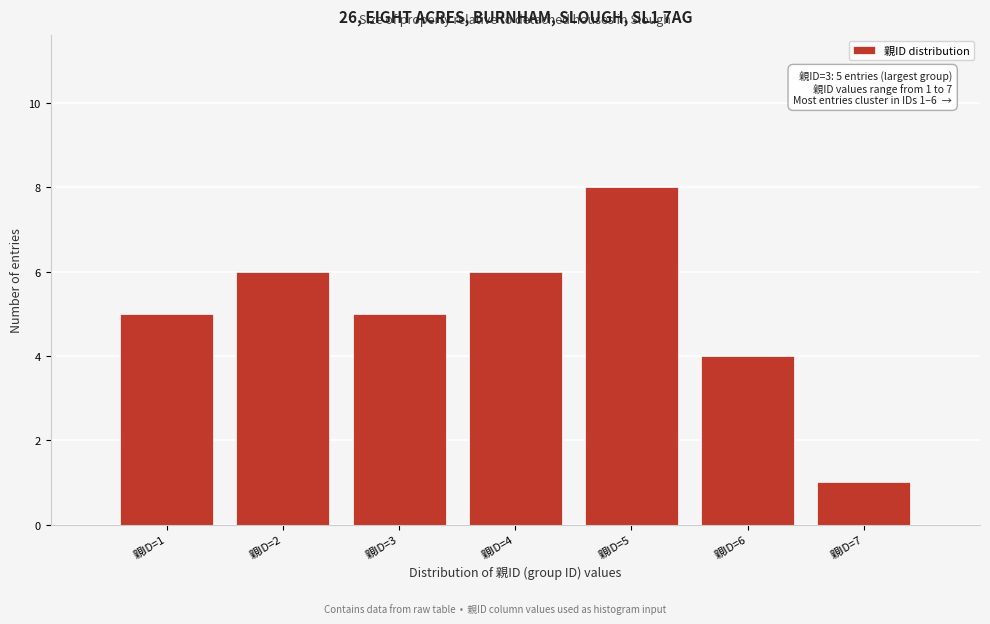

Over which range of the x-axis is the bar tallest?

4.5 to 5.5